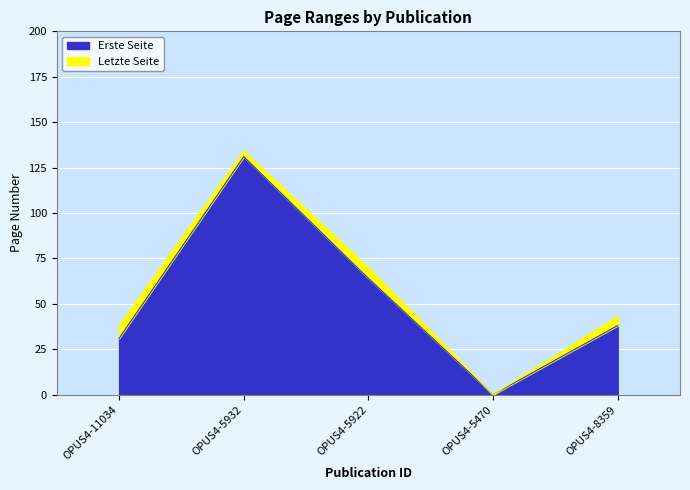

Reading left to right, extract all data points from this chart.

Erste Seite: 31	131	64	0	38
Letzte Seite: 38	134	70	0	43